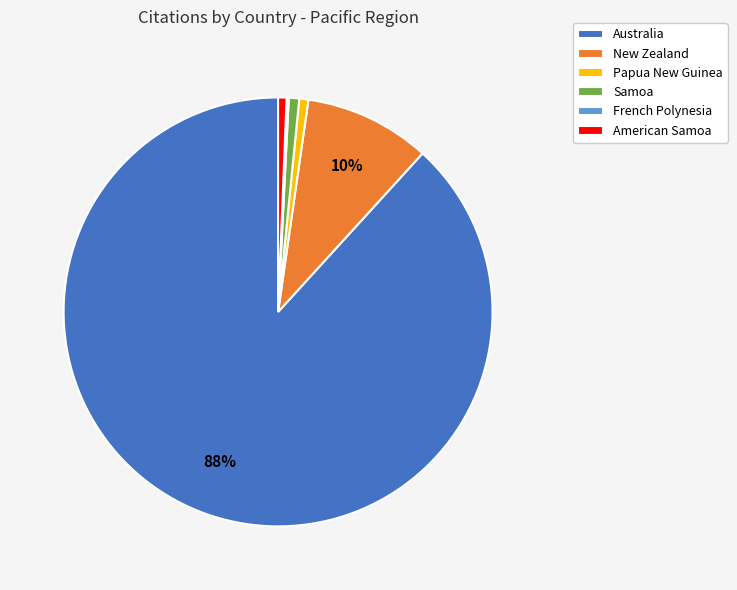

To the nearest percent, what percentage of the pie is New Zealand?

10%